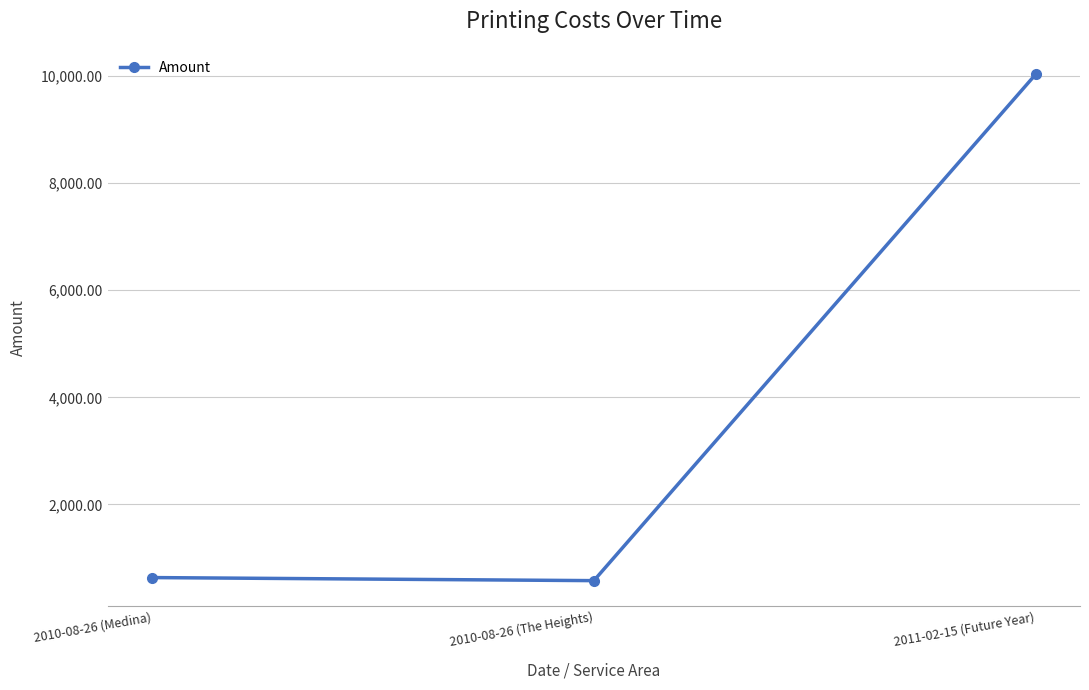

Which label corresponds to the largest value in the chart?

2011-02-15 (Future Year)